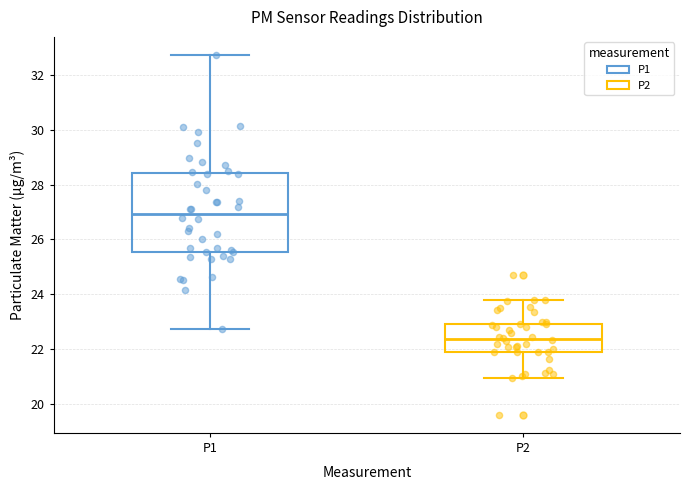

Reading left to right, read every box against the y-axis: the position of its median line, the range the box covers, and the ends of its whiskers. The values are not printed on the chart, so give them approximately, as read against the axis.

P1: median 27.0, box 25.6 to 28.4, whiskers 22.8 to 32.8
P2: median 22.4, box 22.0 to 23.0, whiskers 21.0 to 23.8